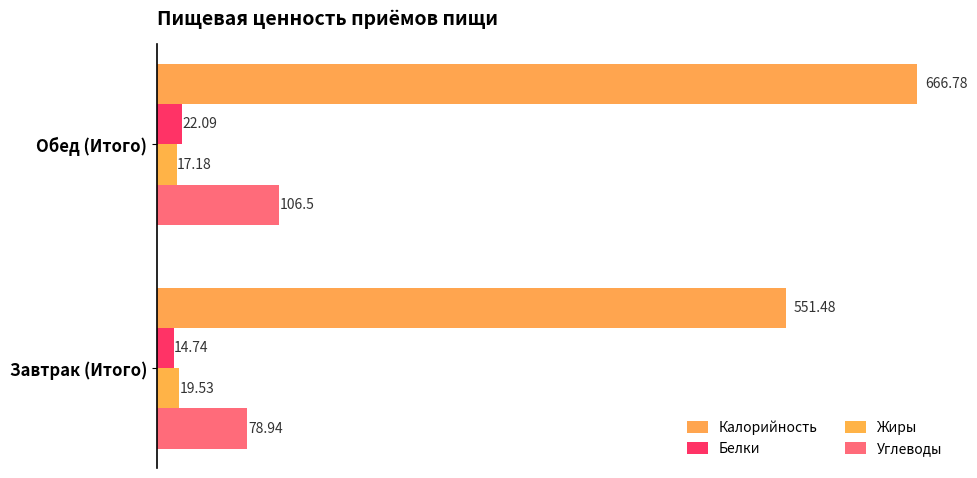

How many values in the Жиры series are below 19?

1